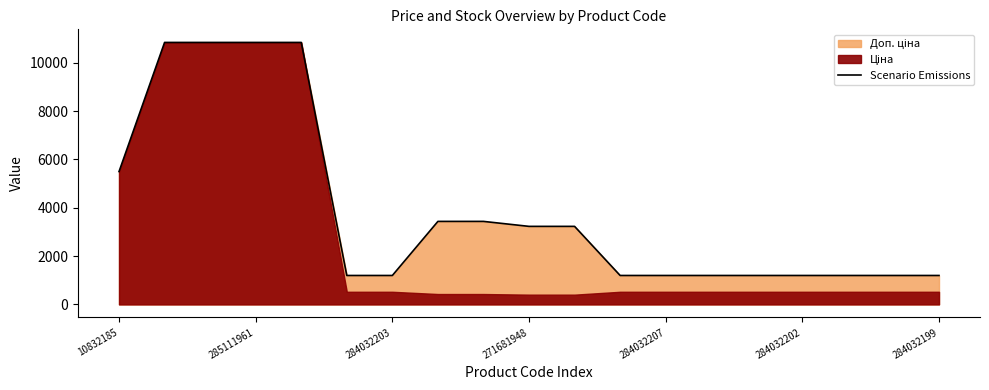

What is the label of the 9th point from the right?

10